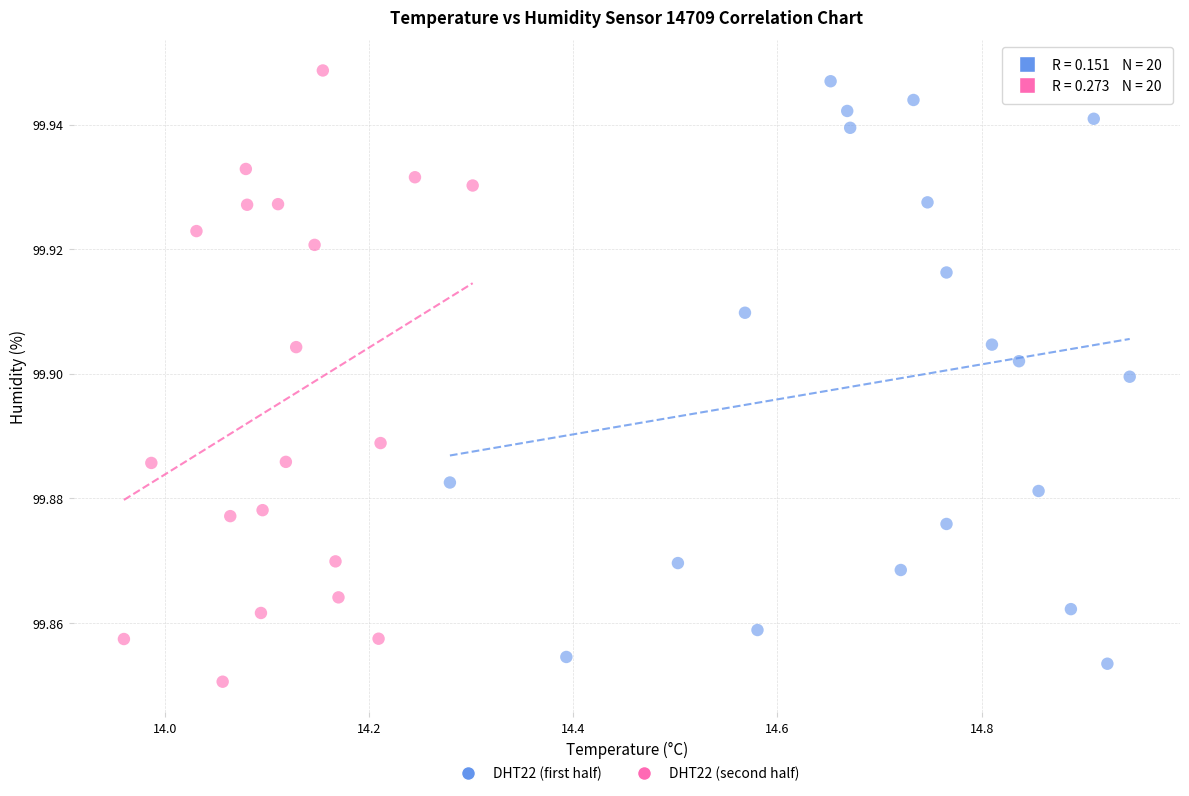

Which series has the largest Y range (max minus min)?

DHT22 (second half)